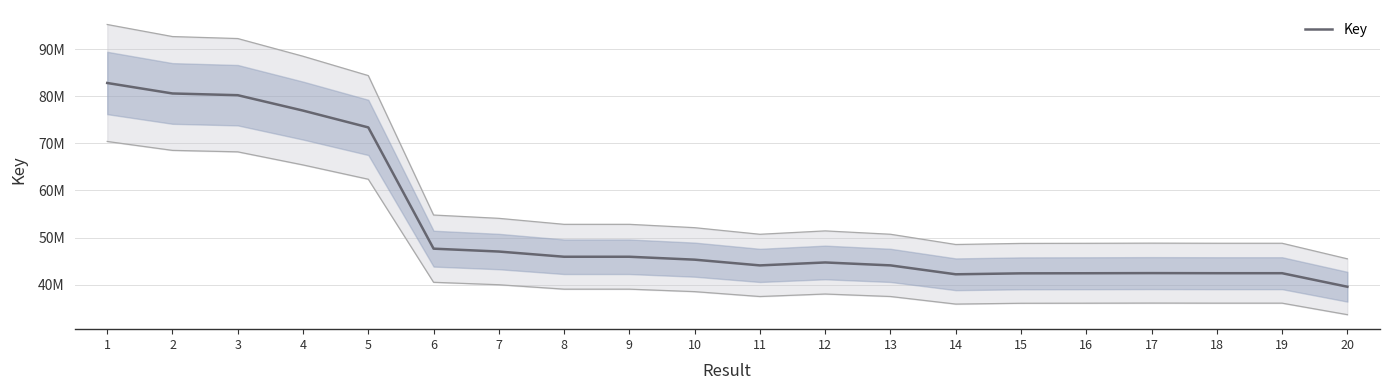

Reading right to left, extract all data points from this chart.

39542892	42417675	42417786	42439136	42409119	42388394	42187632	44080806	44701764	44076199	45295890	45914419	45913887	47021578	47632888	73392568	76965885	80236825	80604191	82831194